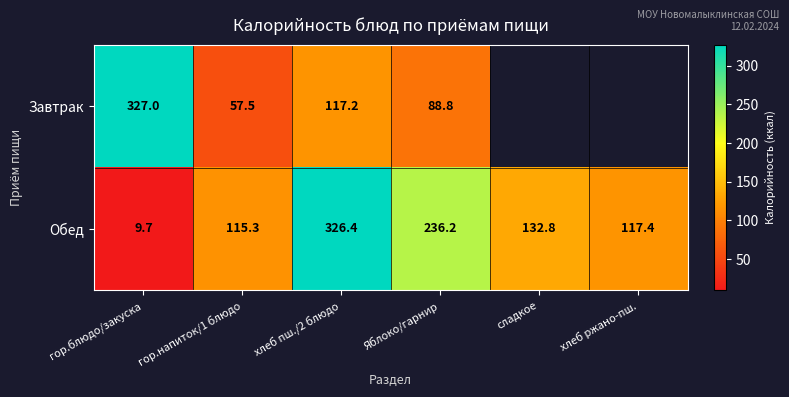

Which series changed the most between гор.блюдо/закуска and хлеб пш./2 блюдо?

Обед